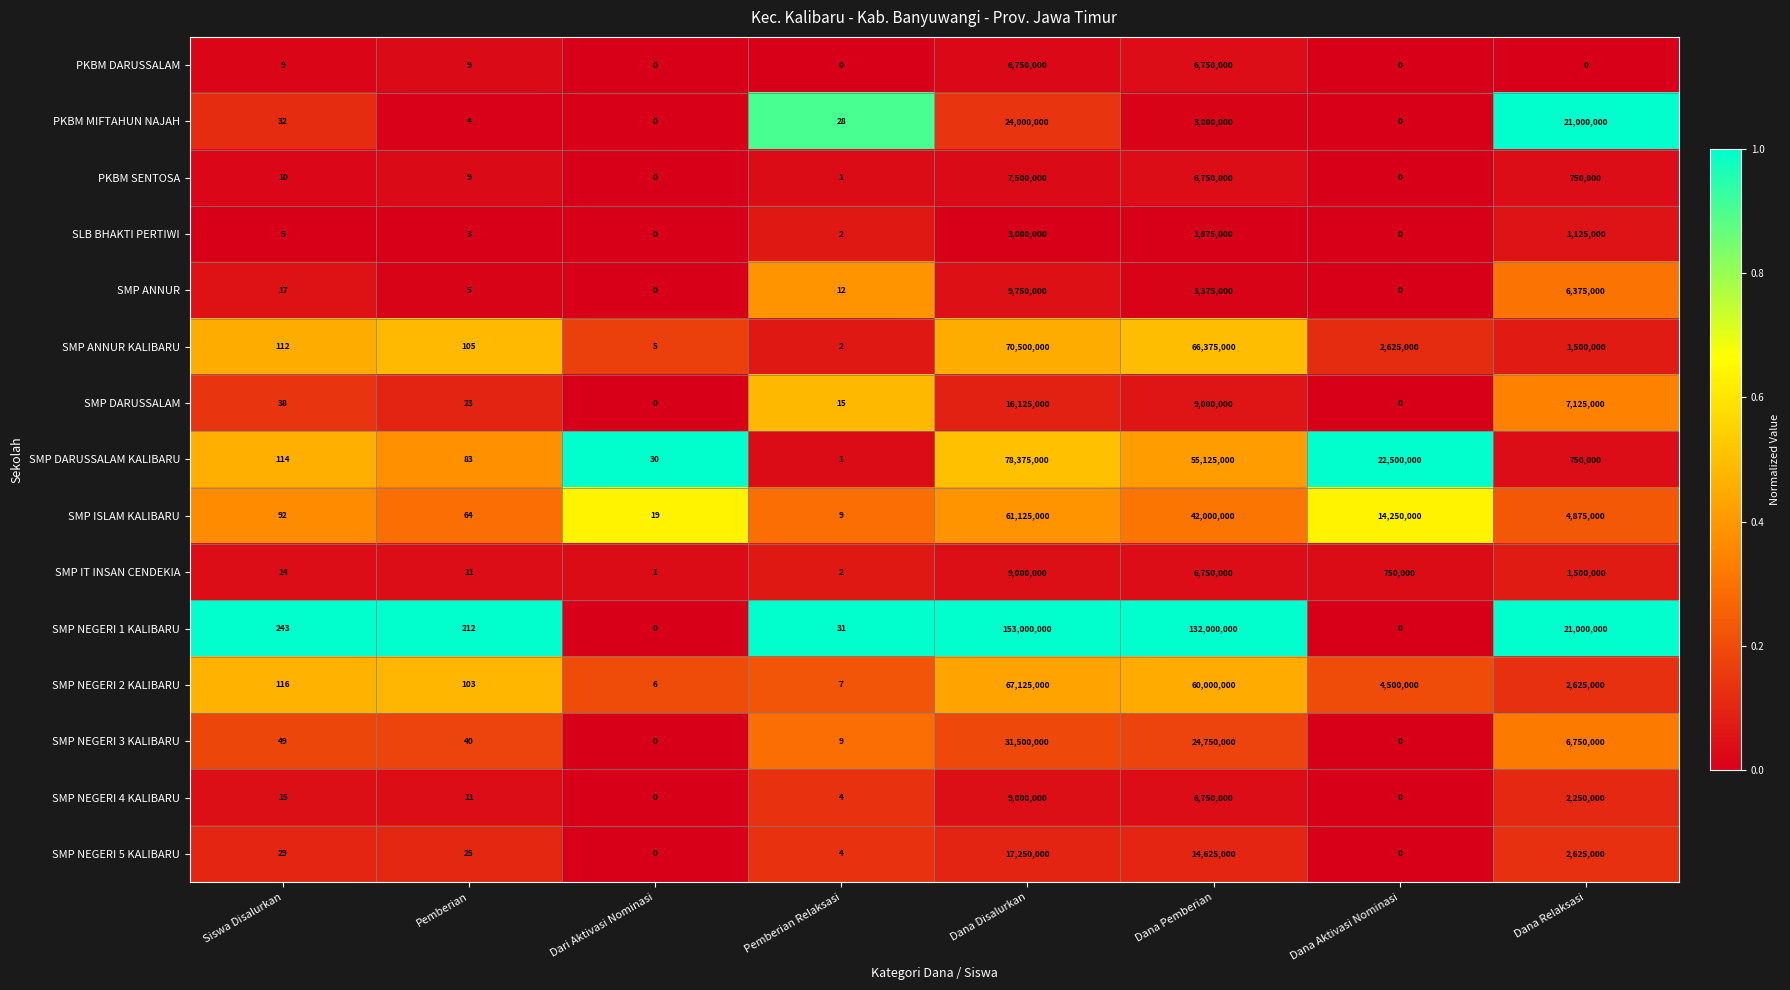

At which category is the sum across all series the highest?

Dana Disalurkan